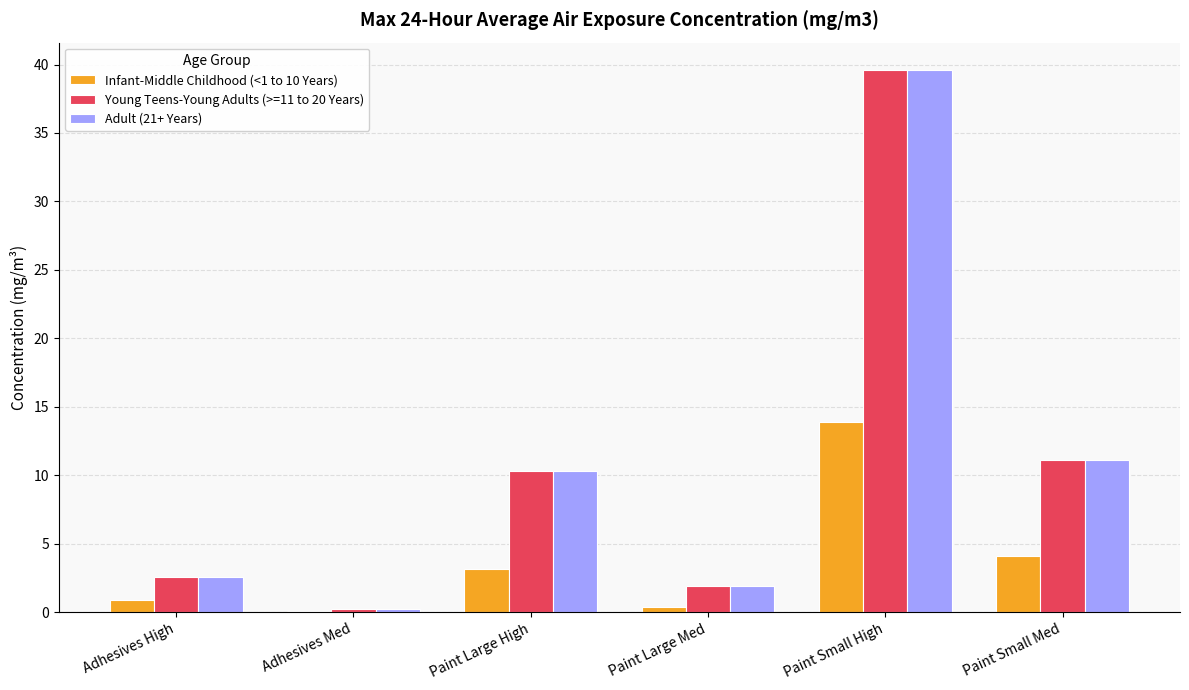

What are all the series names shown in the legend?

Infant-Middle Childhood (<1 to 10 Years), Young Teens-Young Adults (>=11 to 20 Years), Adult (21+ Years)